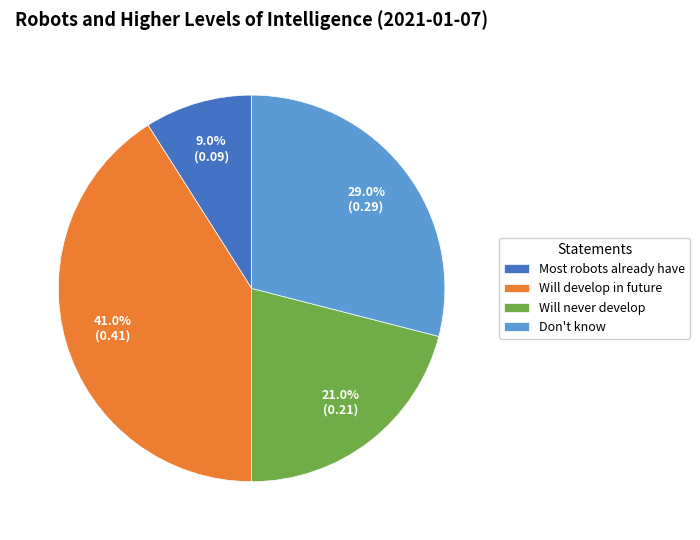

What is the largest slice in the pie chart?

Will develop in future